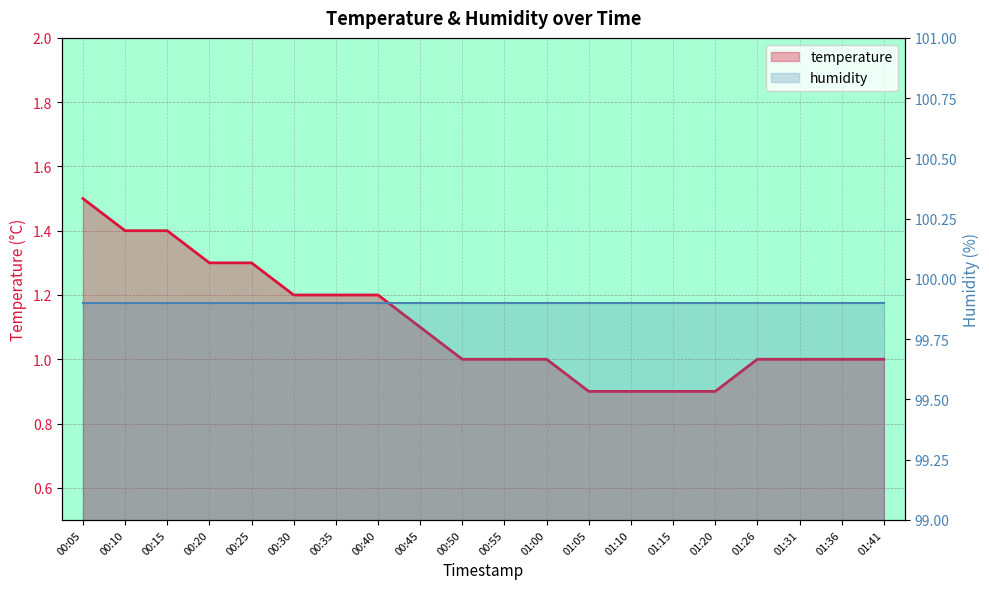

Reading left to right, list all the values displayed in this chart.

temperature: 00:05=1.5	00:10=1.4	00:15=1.4	00:20=1.3	00:25=1.3	00:30=1.2	00:35=1.2	00:40=1.2	00:45=1.1	00:50=1.0	00:55=1.0	01:00=1.0	01:05=0.9	01:10=0.9	01:15=0.9	01:20=0.9	01:26=1.0	01:31=1.0	01:36=1.0	01:41=1.0
humidity: 00:05=99.9	00:10=99.9	00:15=99.9	00:20=99.9	00:25=99.9	00:30=99.9	00:35=99.9	00:40=99.9	00:45=99.9	00:50=99.9	00:55=99.9	01:00=99.9	01:05=99.9	01:10=99.9	01:15=99.9	01:20=99.9	01:26=99.9	01:31=99.9	01:36=99.9	01:41=99.9